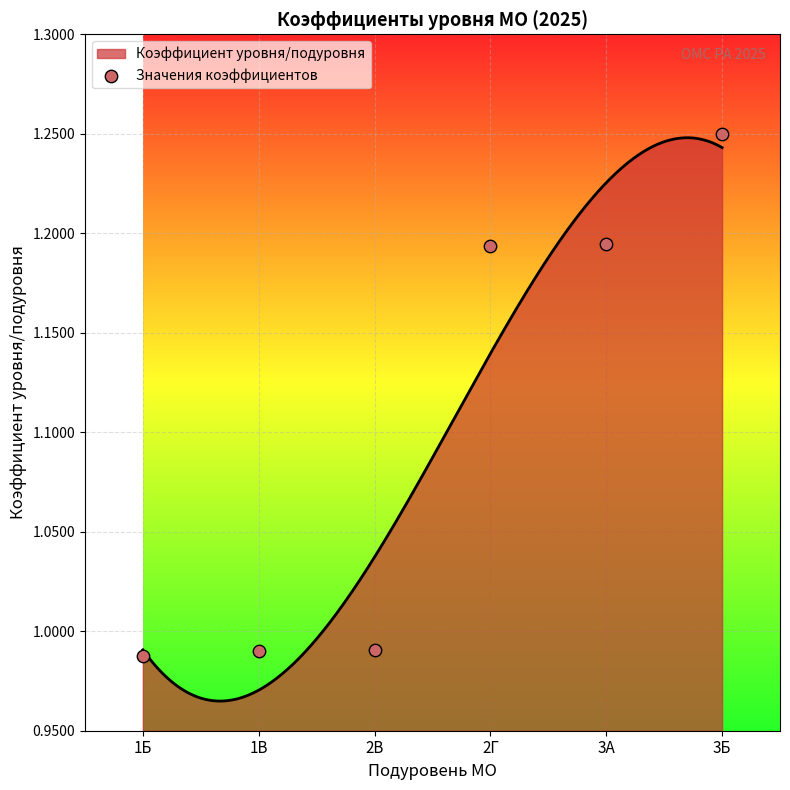

Between 3А and 3Б, which is larger?

3Б